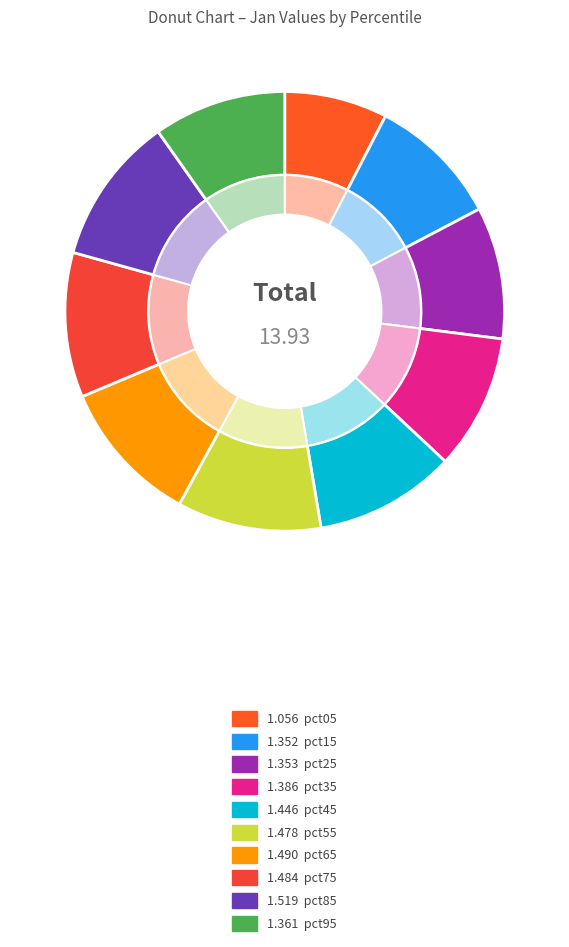

What is the smallest slice in the pie chart?

pct05